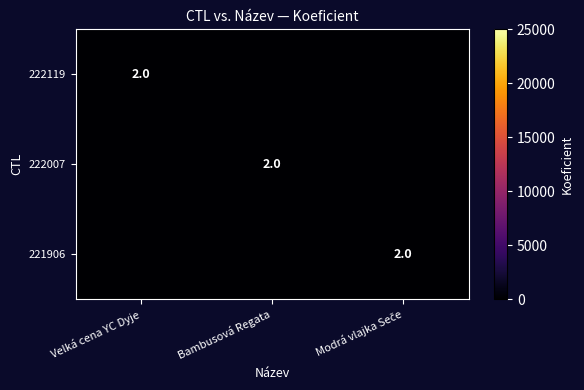

The 222119 series shows 3 at Velká cena YC Dyje. True or false?

False